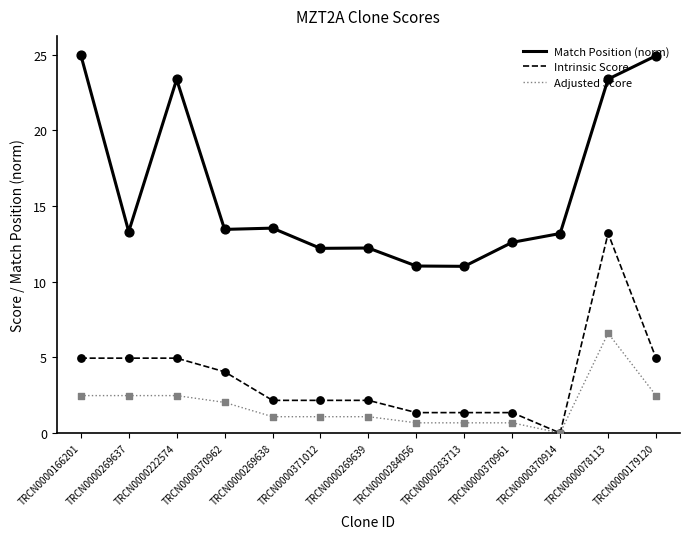

At which category is the sum across all series the highest?

TRCN0000078113